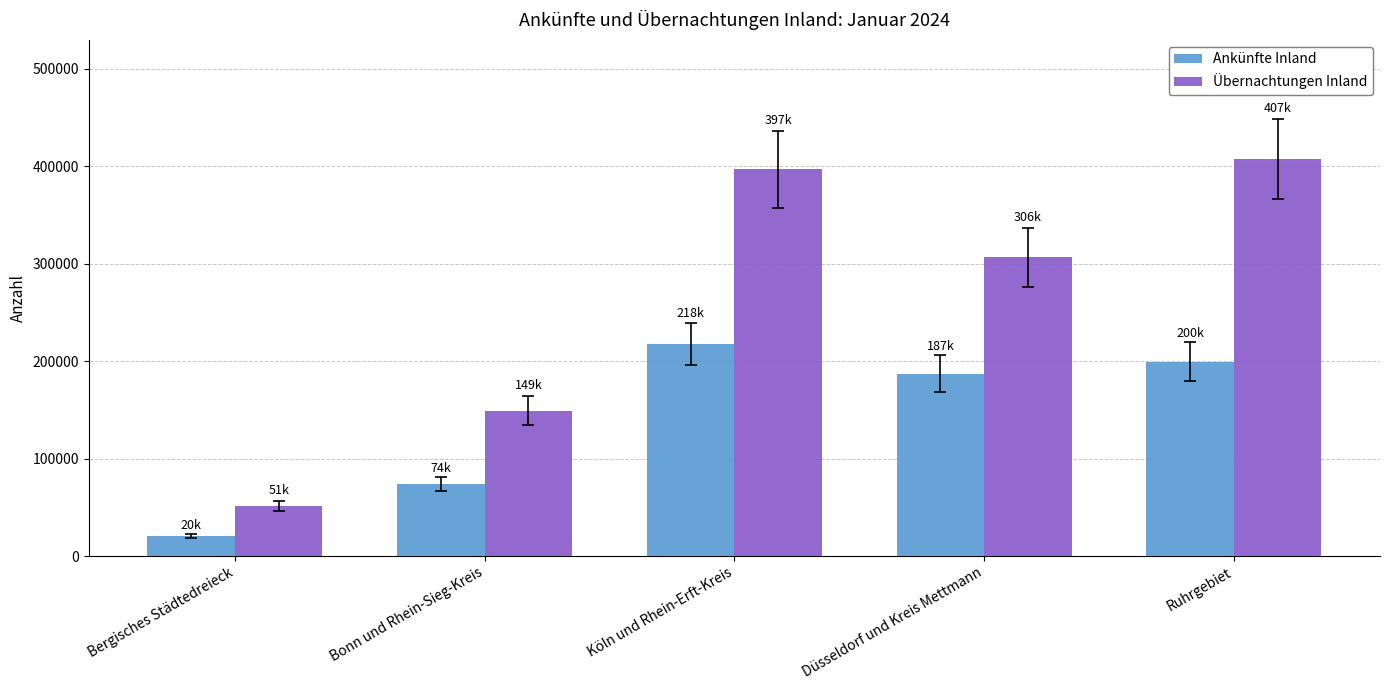

What is the minimum value shown in the chart?

20254